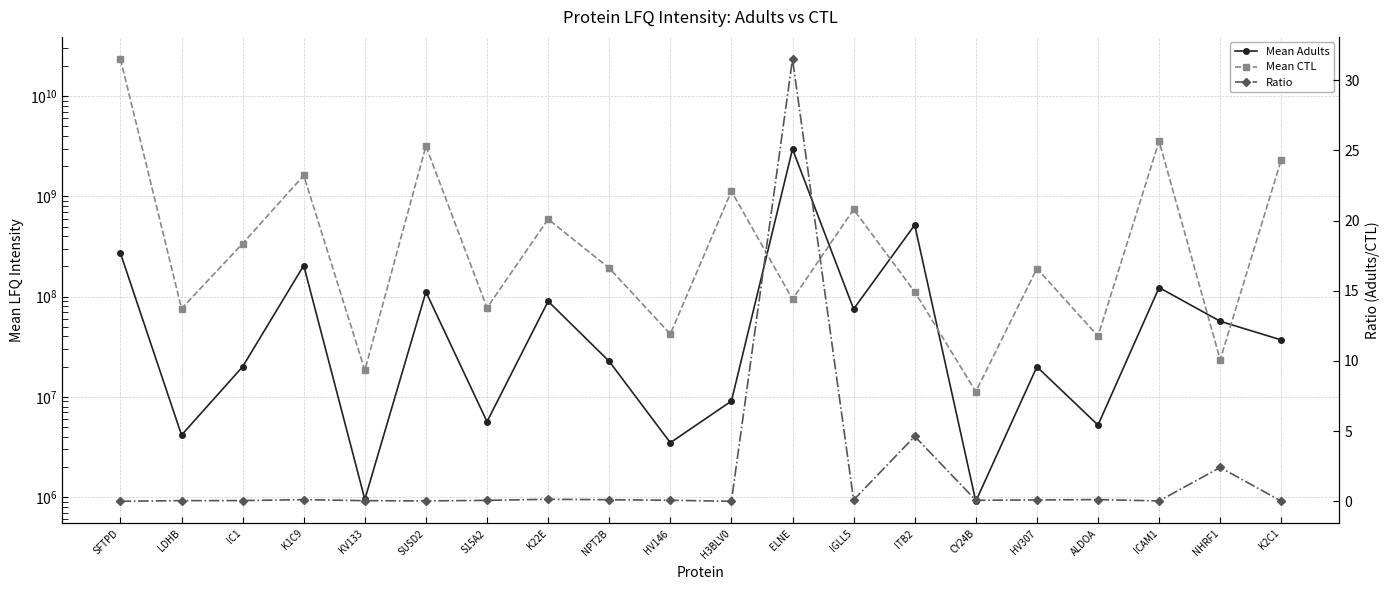

What is the difference between the second highest and second lowest values in the Ratio series?

4.6